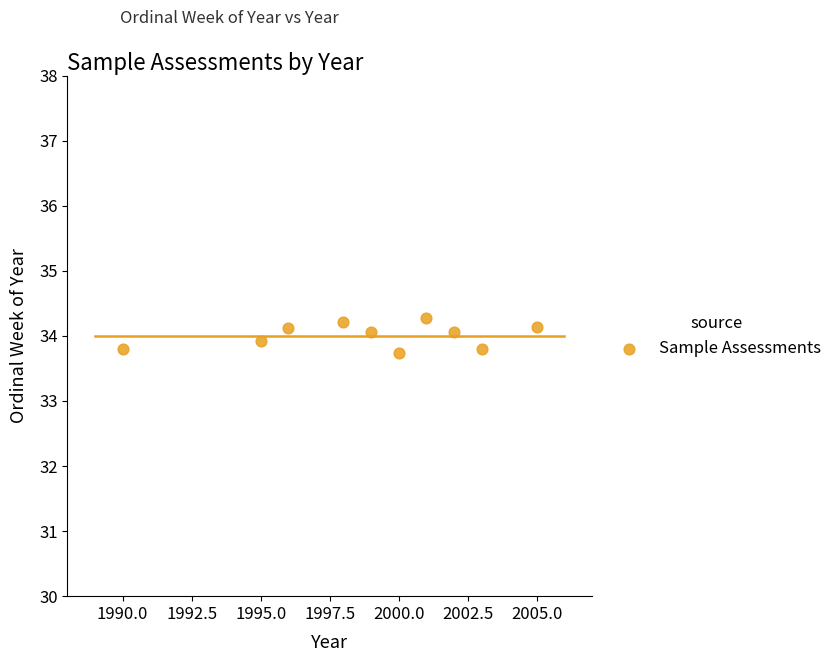

What is the average X value?

1998.9